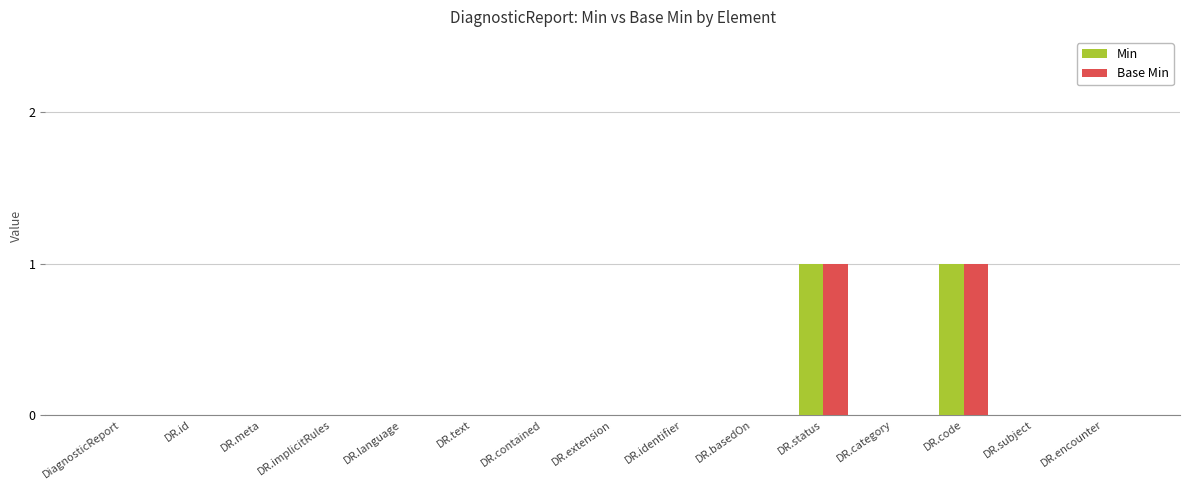

Is the value of Base Min at DR.subject greater than the value of Min at DR.status?

No